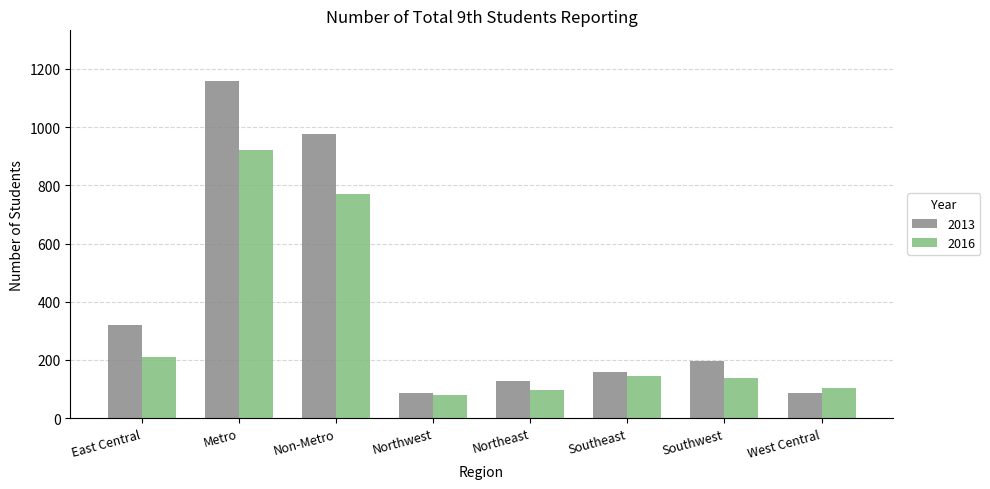

What are all the series names shown in the legend?

2013, 2016